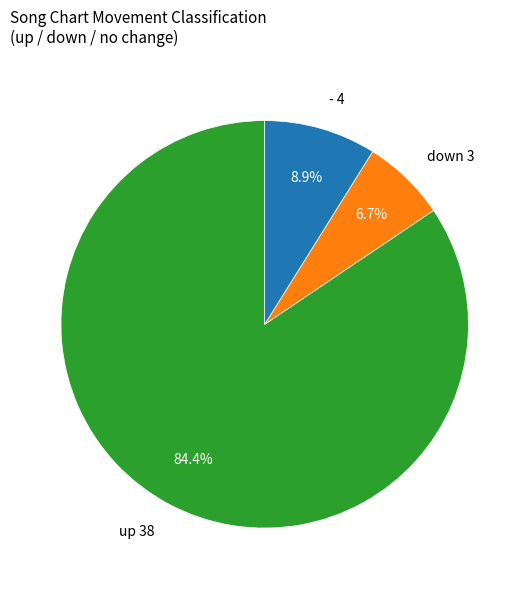

What percentage is the down slice, to the nearest percent?

7%